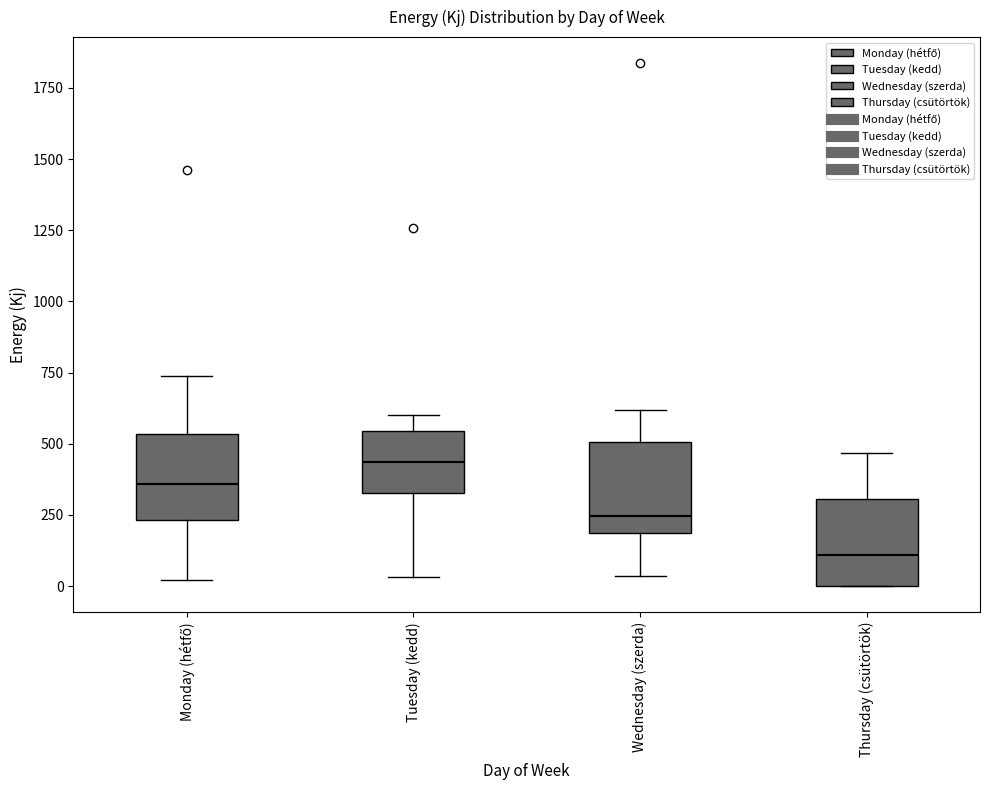

Which box's median line is the lowest?

Thursday (csütörtök)